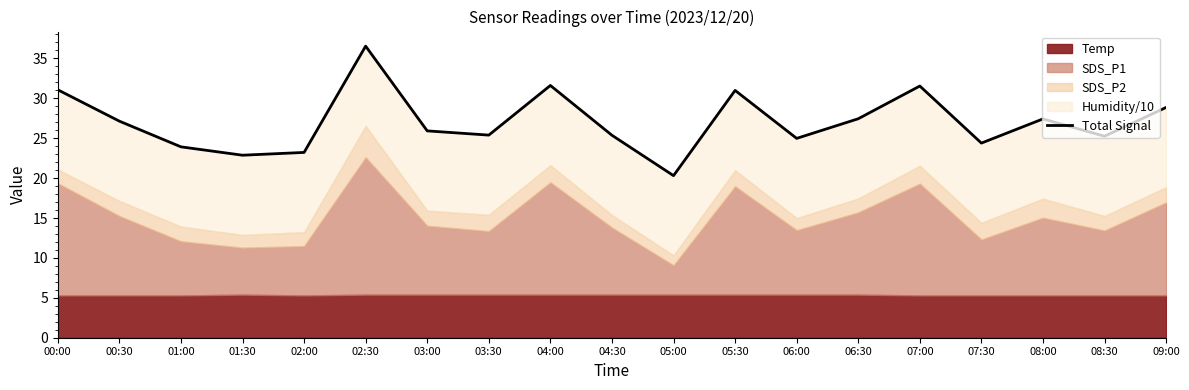

The chart shows a value of 25.4 at 03:30. True or false?

True